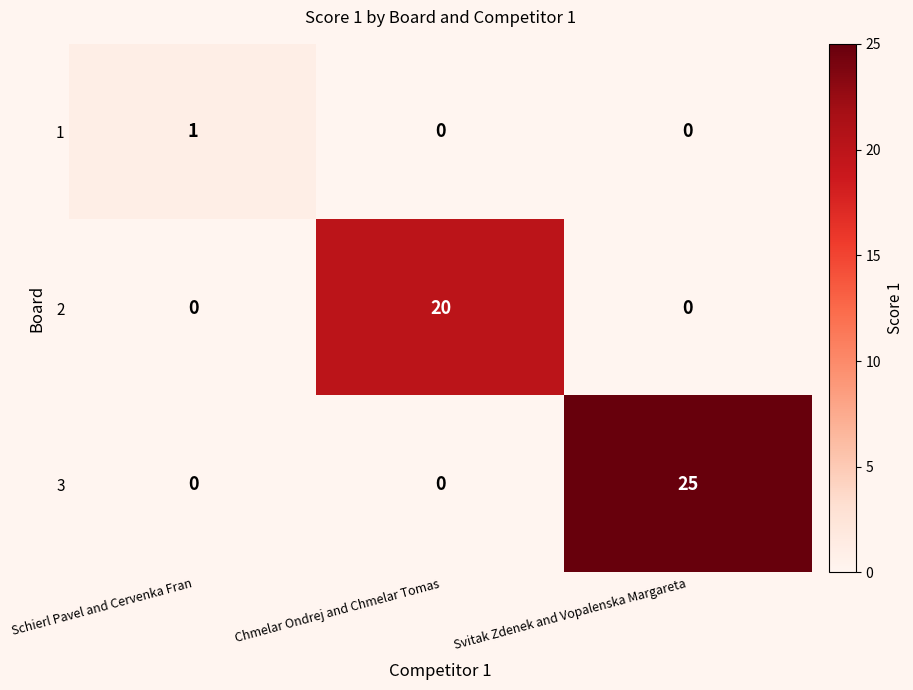

Count the number of data series in this chart.

3